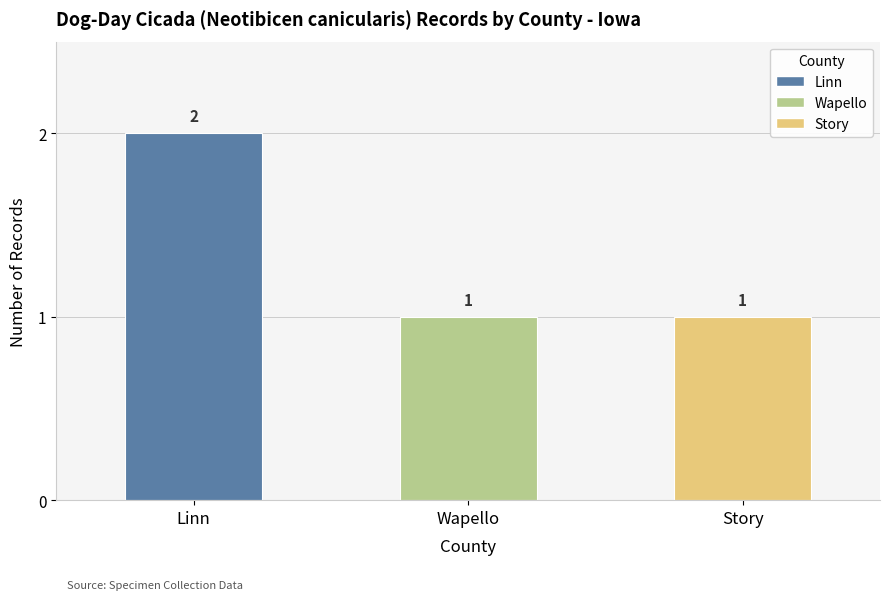

How many bars are there in total?

3